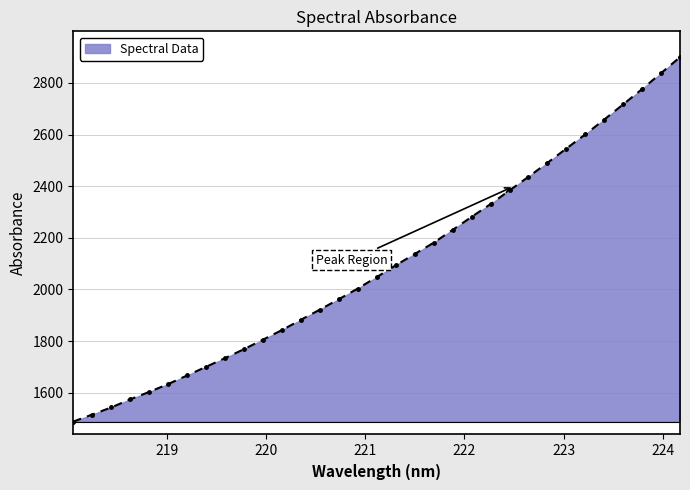

True or false: the data has more than 2 interior local peaks.

False